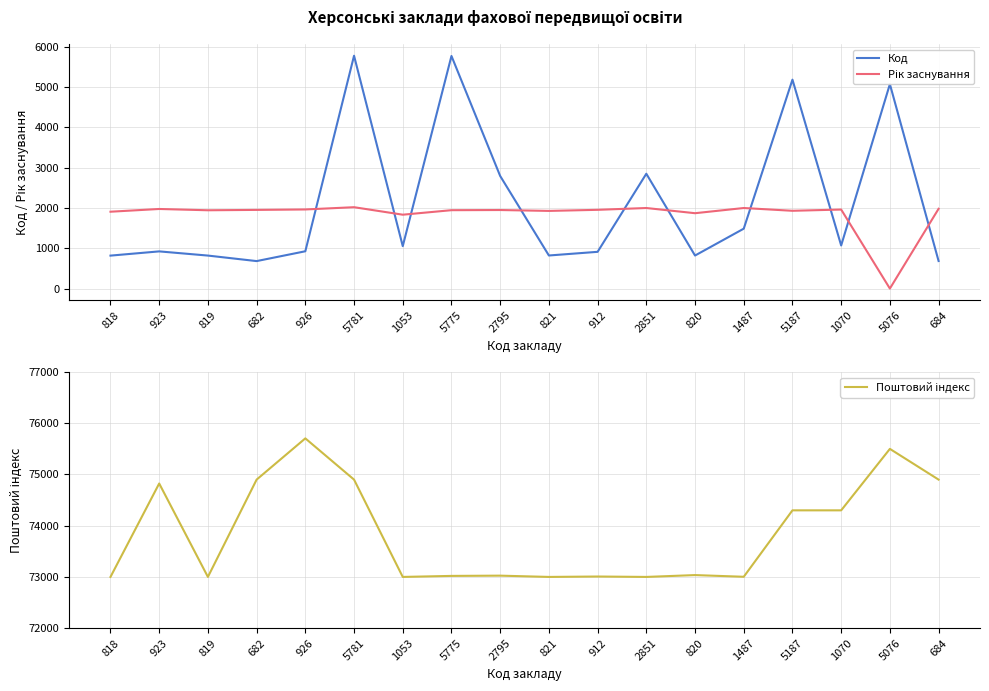

The Рік заснування series shows 2943 at 2795. True or false?

False